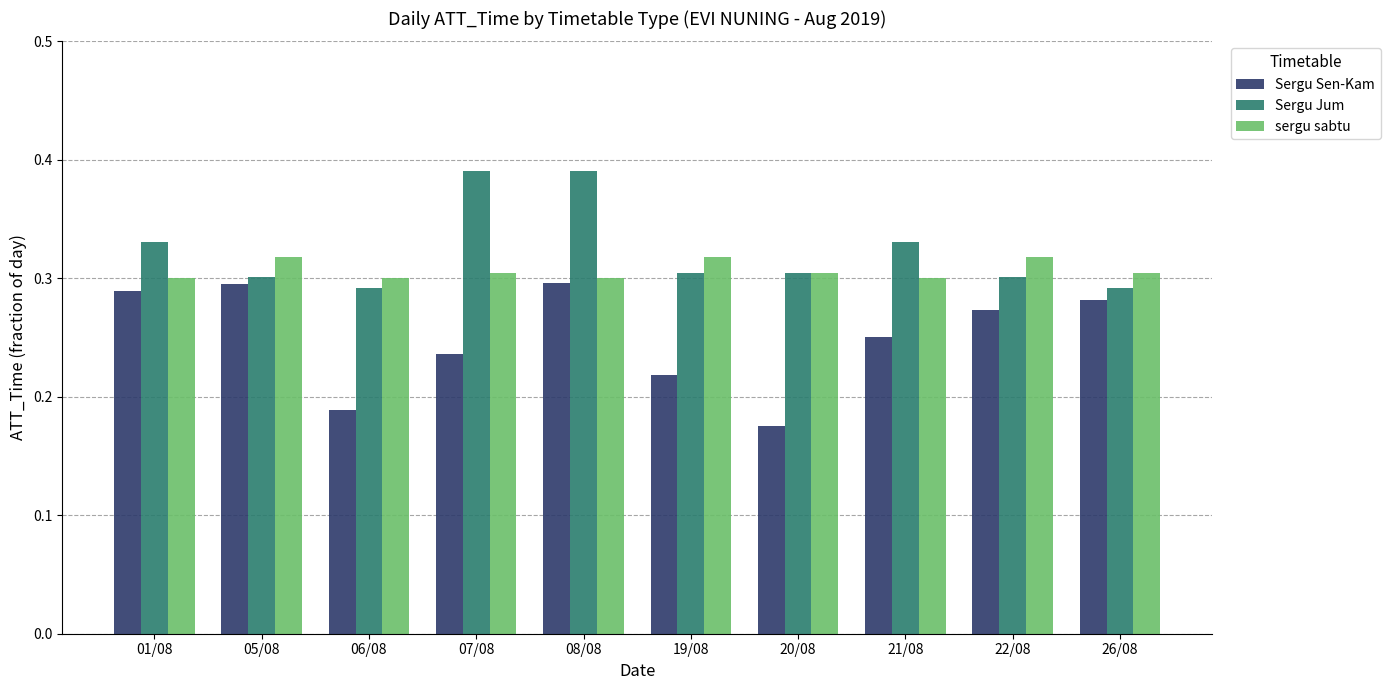

What is the difference between the maximum and minimum values in the Sergu Jum series?

0.1